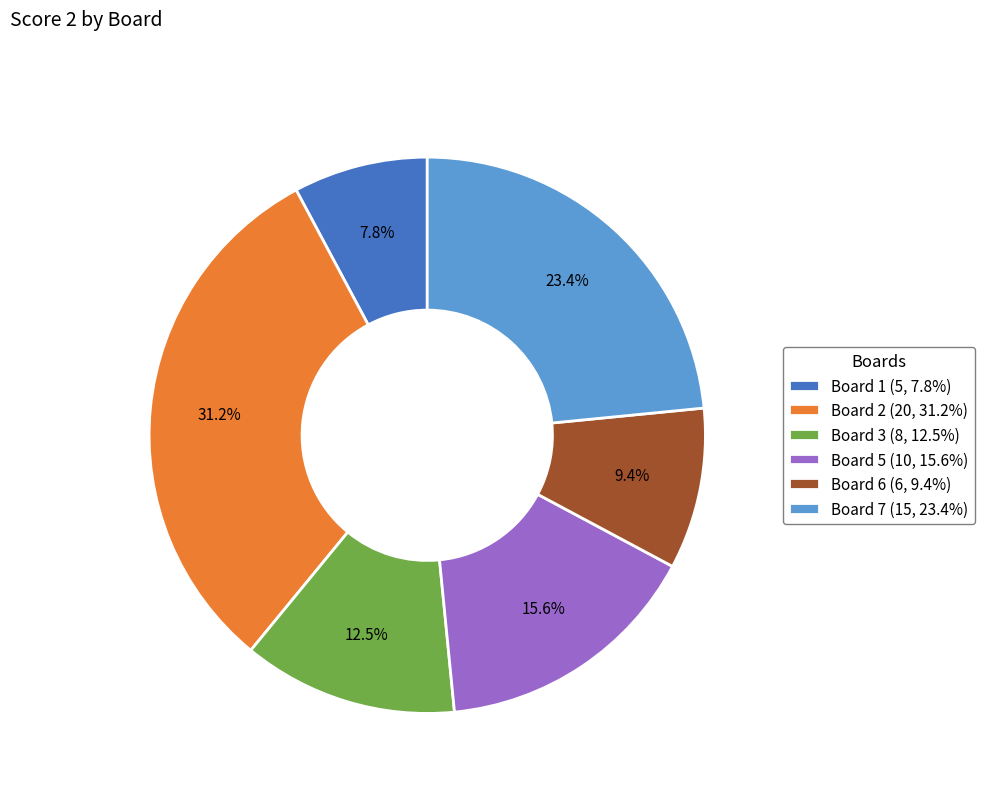

Is Board 3 (8, 12.5%) the majority of the pie?

No